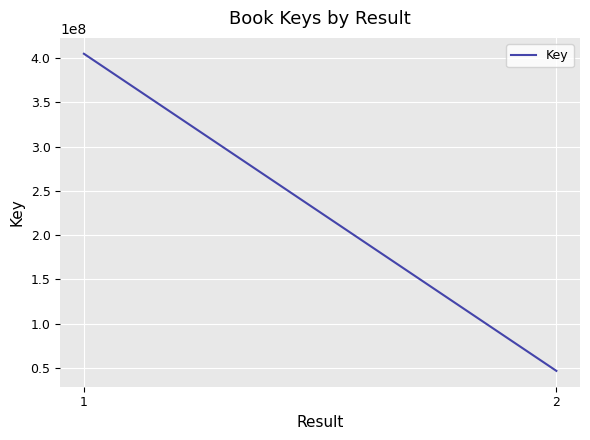

Rank the categories by value from lowest to highest.

2, 1